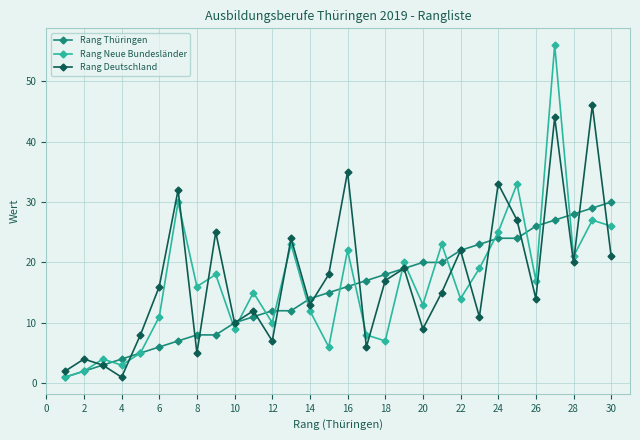

After their last crossing, which series has the higher values: Rang Deutschland or Rang Neue Bundesländer?

Rang Neue Bundesländer